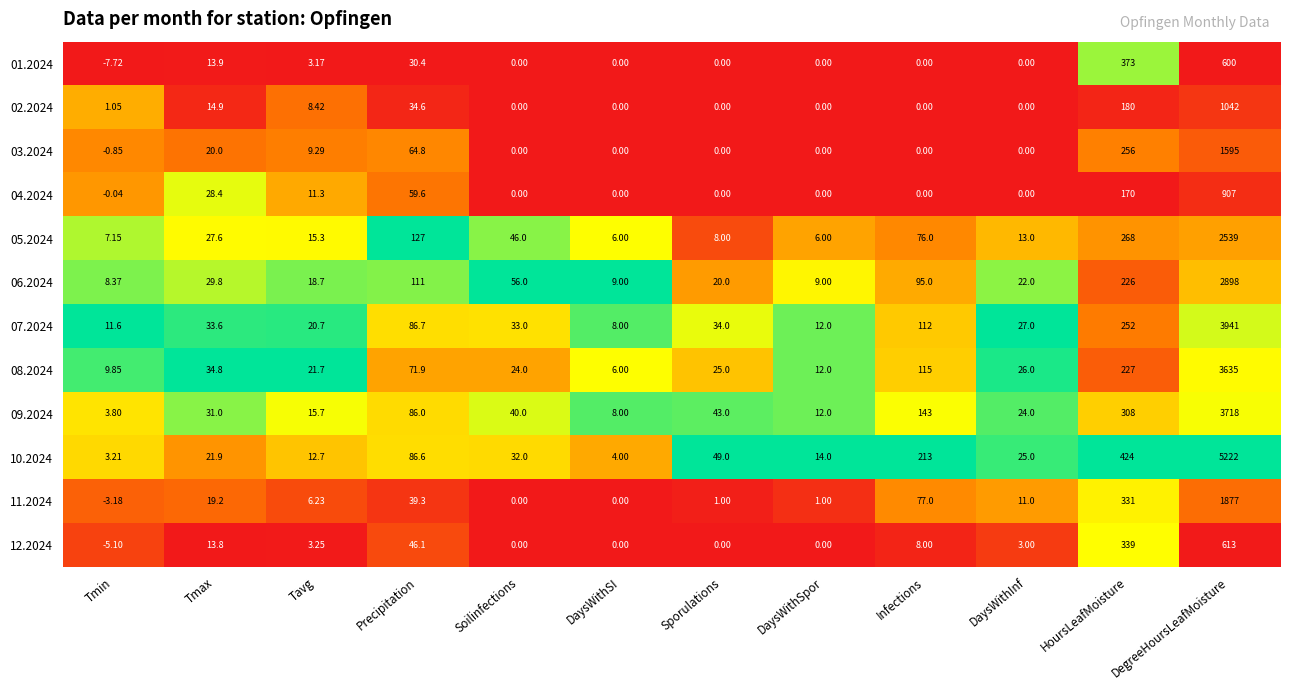

At which category is the sum across all series the highest?

DegreeHoursLeafMoisture